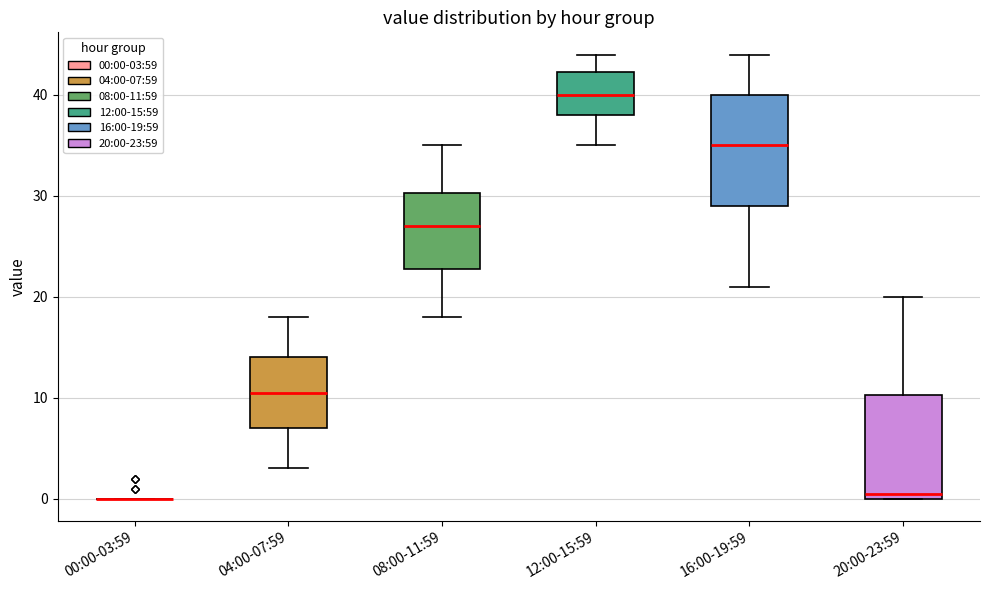

Reading left to right, read every box against the y-axis: the position of its median line, the range the box covers, and the ends of its whiskers. The values are not printed on the chart, so give them approximately, as read against the axis.

00:00-03:59: box collapsed to a line at 0, whiskers 0 to 0
04:00-07:59: median 11, box 7 to 14, whiskers 3 to 18
08:00-11:59: median 27, box 23 to 30, whiskers 18 to 35
12:00-15:59: median 40, box 38 to 42, whiskers 35 to 44
16:00-19:59: median 35, box 29 to 40, whiskers 21 to 44
20:00-23:59: median 1, box 0 to 10, whiskers 0 to 20